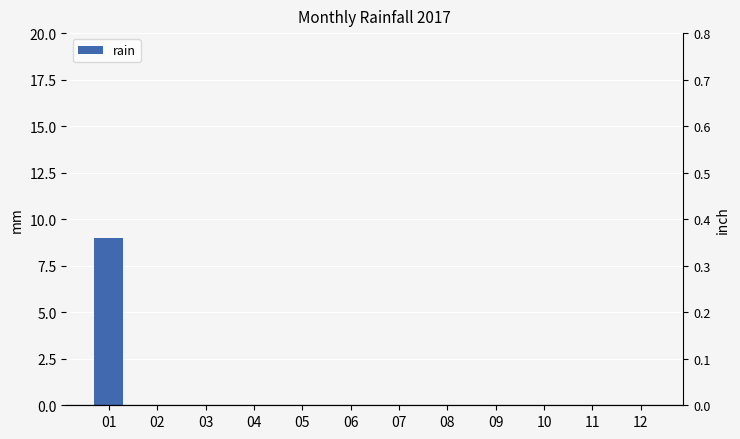

Does the chart contain any negative values?

No